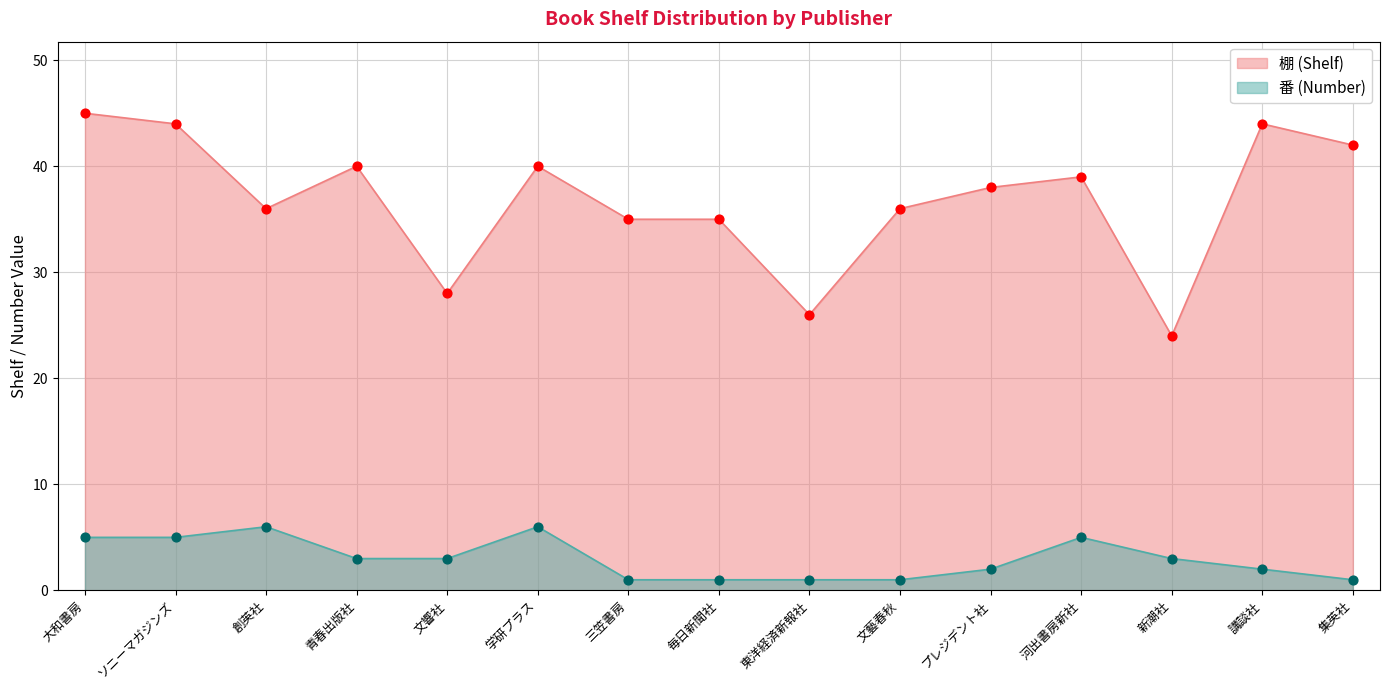

Which series has the largest total across all categories?

棚 (Shelf)